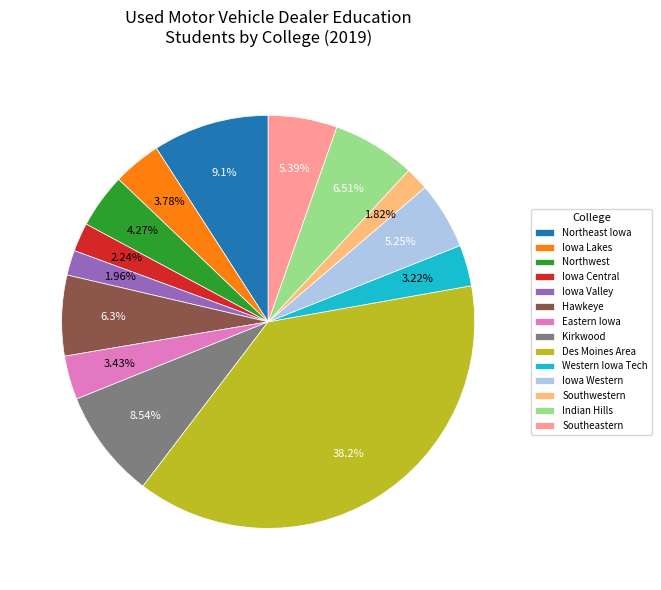

Between Kirkwood and Des Moines Area, which is larger?

Des Moines Area